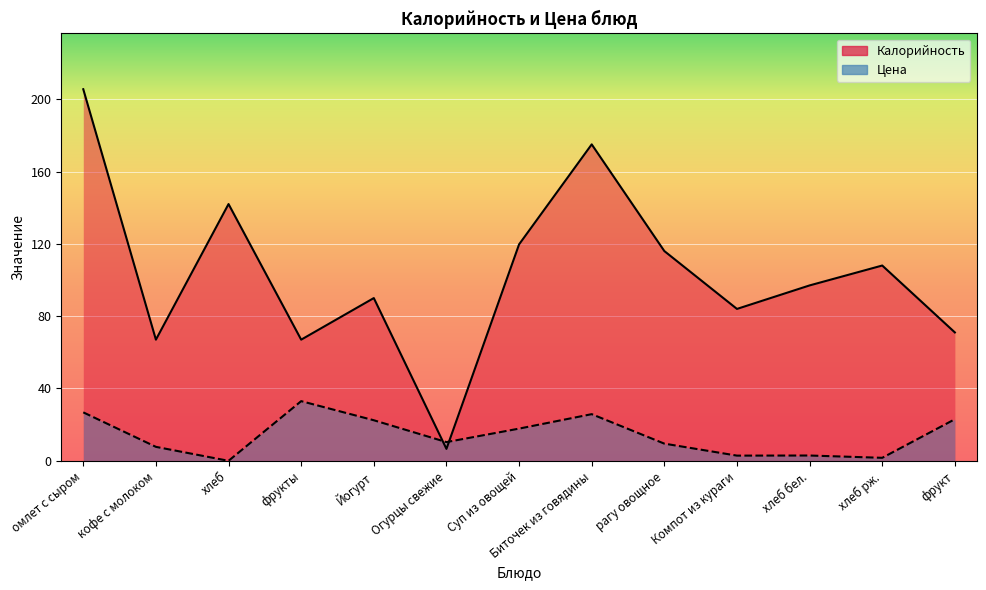

The value of Калорийность at хлеб is 142.0. True or false?

True